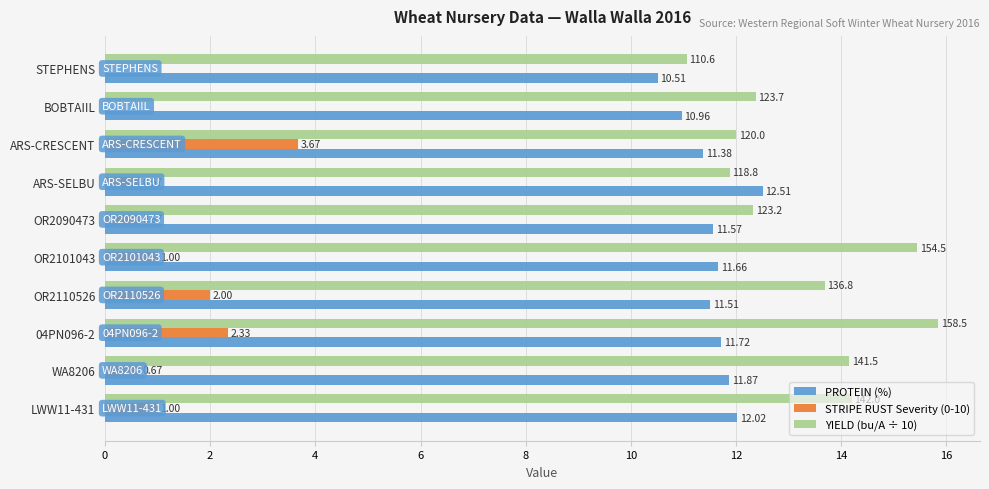

True or false: YIELD (bu/A ÷ 10) has a value of 20.2 at WA8206.

False